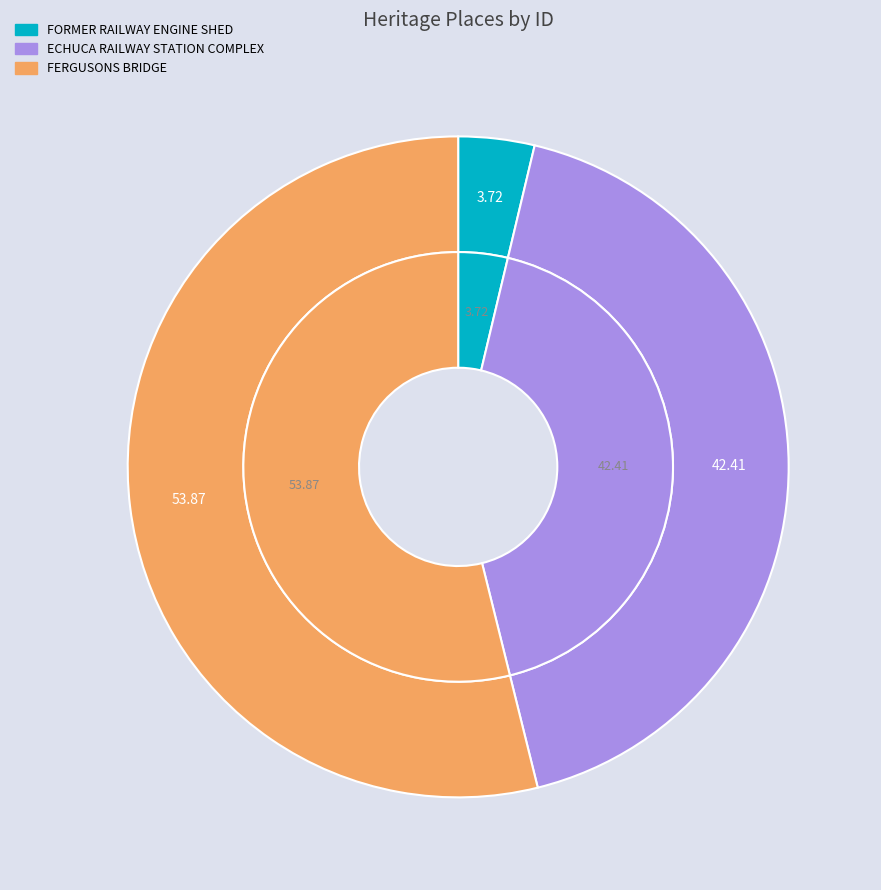

What is the total percentage of ECHUCA RAILWAY STATION COMPLEX and FERGUSONS BRIDGE?

96.3%